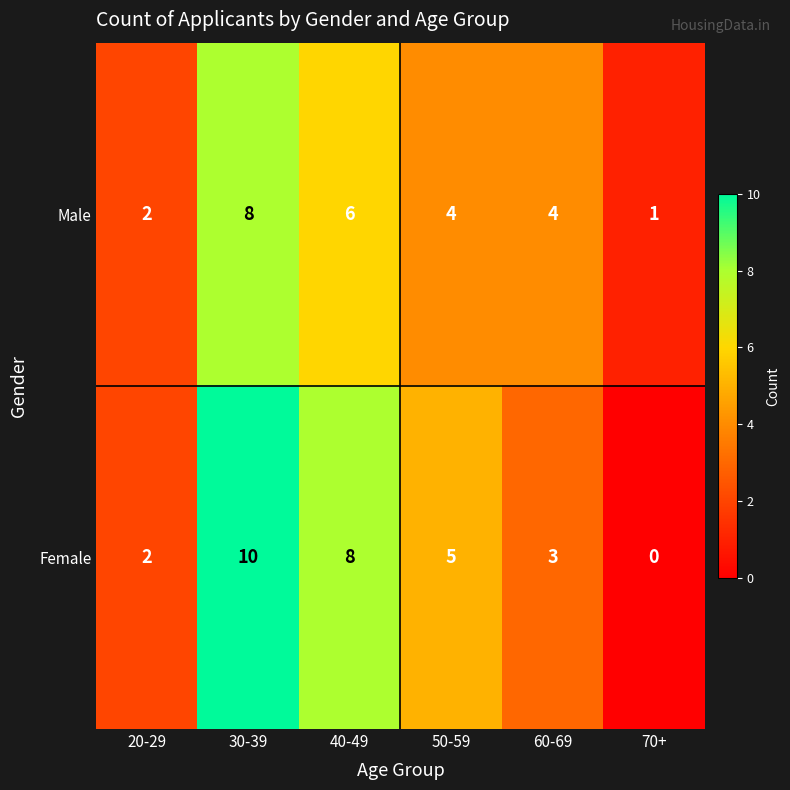

List the series in order of their overall mean, highest first.

Female, Male